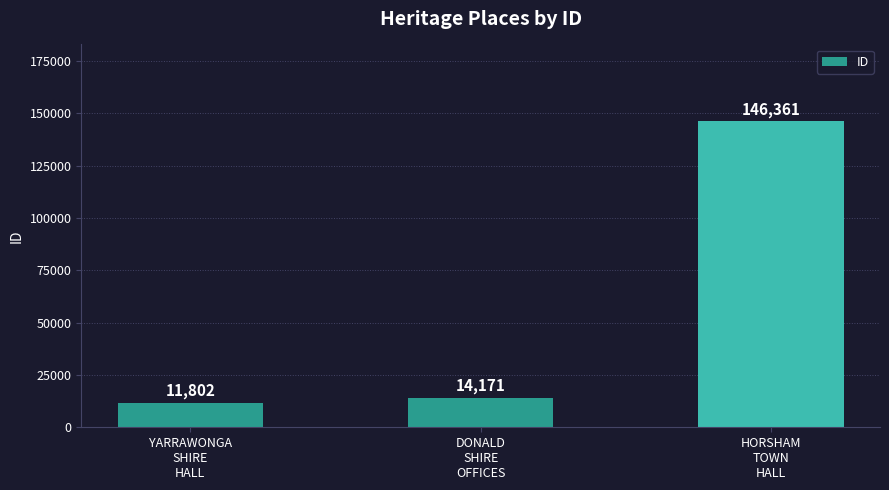

What is the sum of all values?

172334